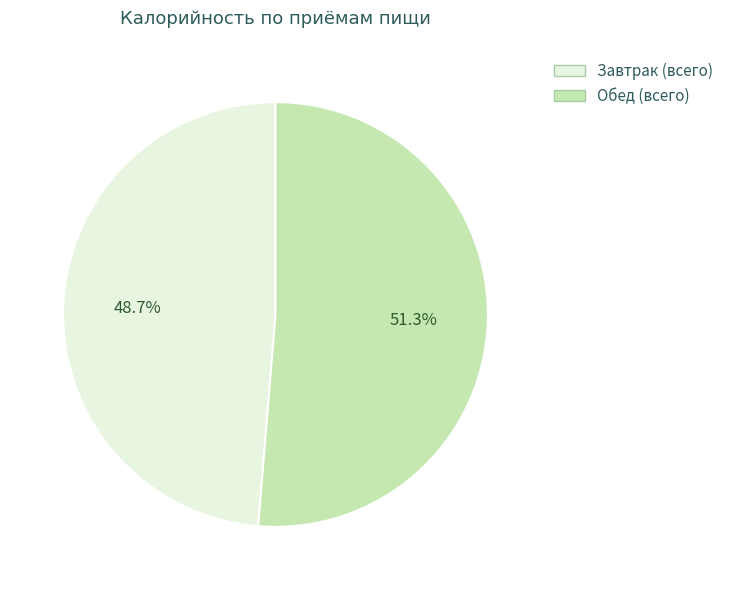

Which has a higher value, Завтрак (всего) or Обед (всего)?

Обед (всего)